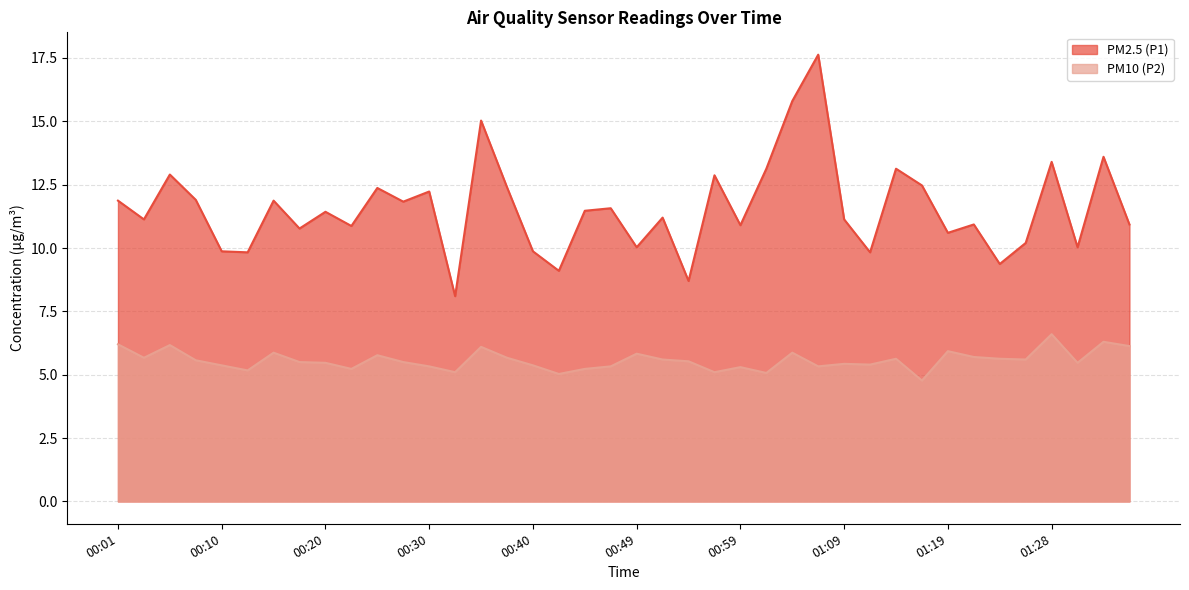

Reading right to left, extract all data points from this chart.

PM2.5 (P1): 01:36=10.9	01:33=13.6	01:31=10.0	01:28=13.4	01:26=10.2	01:24=9.4	01:21=10.9	01:19=10.6	01:16=12.5	01:14=13.1	01:11=9.8	01:09=11.1	01:07=17.6	01:04=15.8	01:02=13.1	00:59=10.9	00:57=12.9	00:54=8.7	00:52=11.2	00:49=10.0	00:47=11.6	00:45=11.5	00:42=9.1	00:40=9.9	00:37=12.4	00:35=15.0	00:32=8.1	00:30=12.2	00:28=11.8	00:25=12.4	00:23=10.9	00:20=11.4	00:18=10.8	00:15=11.9	00:13=9.8	00:10=9.9	00:08=11.9	00:06=12.9	00:03=11.1	00:01=11.9
PM10 (P2): 01:36=6.1	01:33=6.3	01:31=5.5	01:28=6.6	01:26=5.6	01:24=5.6	01:21=5.7	01:19=5.9	01:16=4.8	01:14=5.6	01:11=5.4	01:09=5.4	01:07=5.3	01:04=5.9	01:02=5.1	00:59=5.3	00:57=5.1	00:54=5.5	00:52=5.6	00:49=5.8	00:47=5.3	00:45=5.2	00:42=5.0	00:40=5.4	00:37=5.7	00:35=6.1	00:32=5.1	00:30=5.3	00:28=5.5	00:25=5.8	00:23=5.2	00:20=5.5	00:18=5.5	00:15=5.9	00:13=5.2	00:10=5.4	00:08=5.6	00:06=6.2	00:03=5.7	00:01=6.2